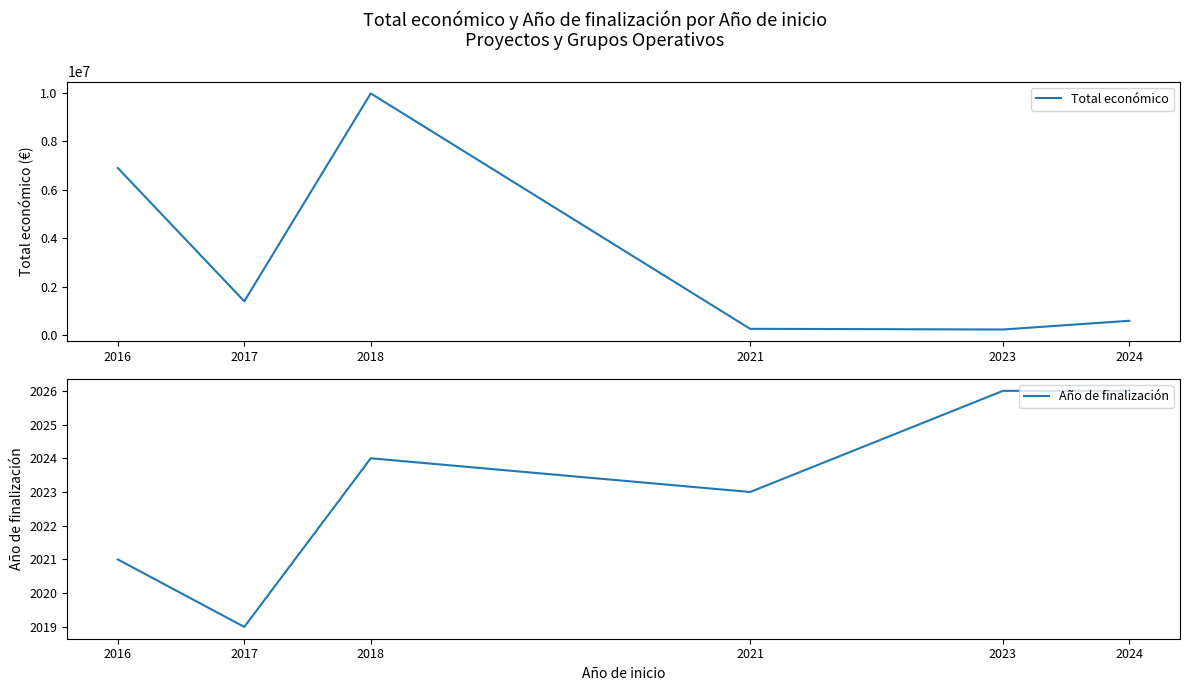

True or false: Año de finalización has a value of 2021 at 2016.

True